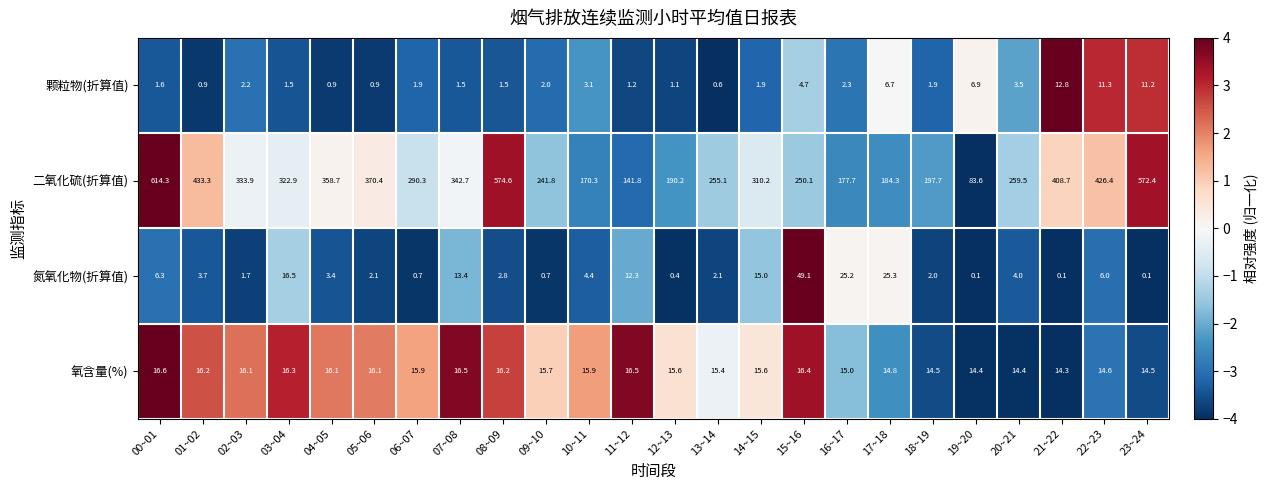

Which category has the highest value in the 颗粒物(折算值) series?

21~22